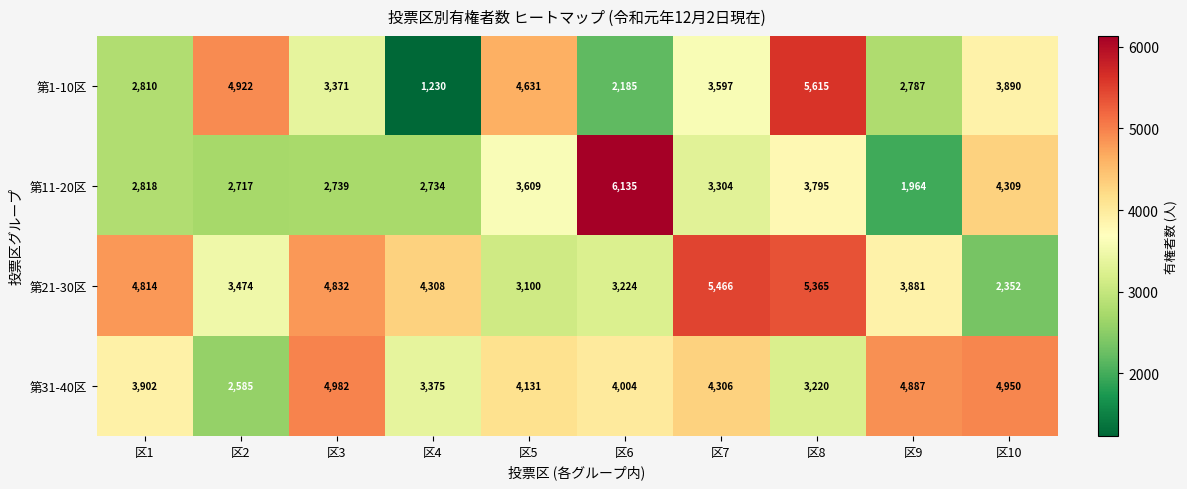

Read the 第31-40区 value at 区1.

3902